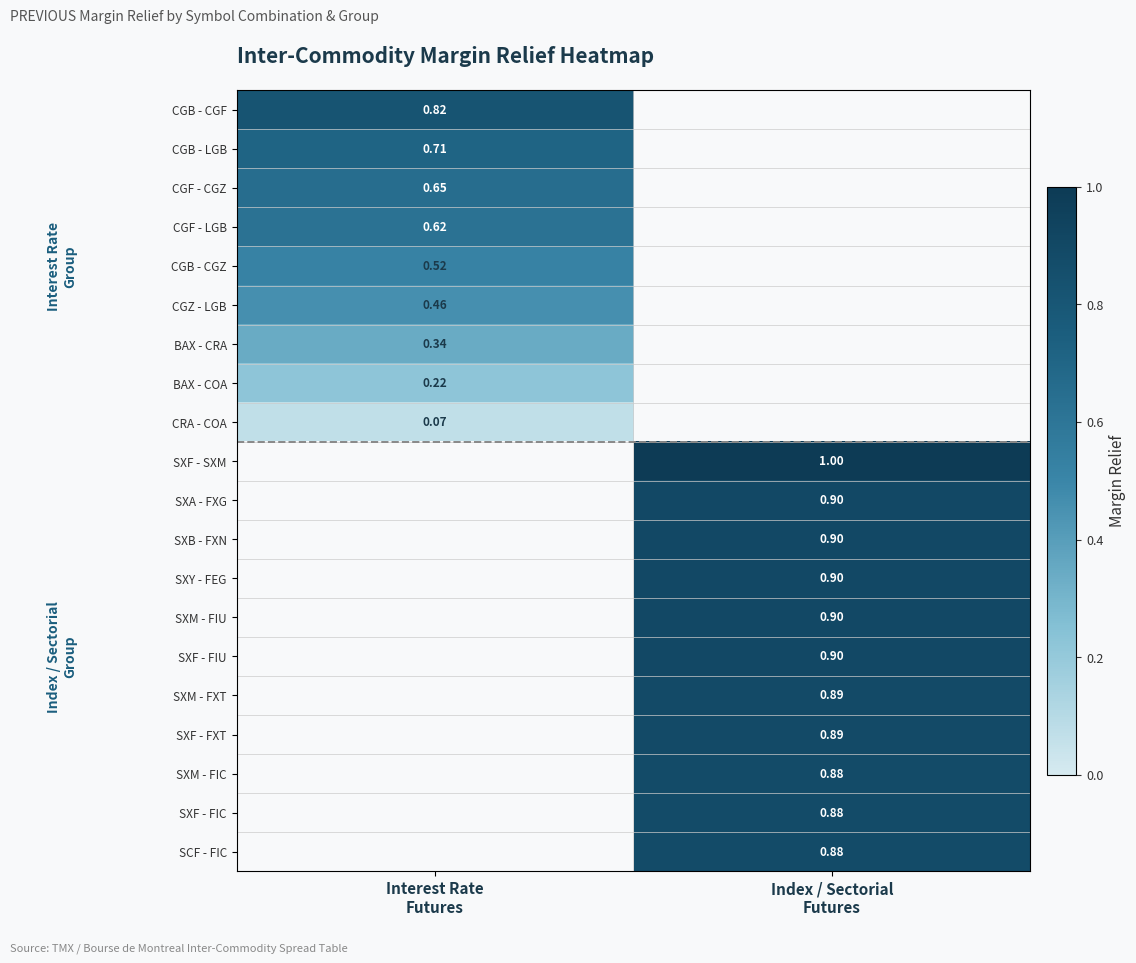

How many values in SXF - FIC are above zero?

1